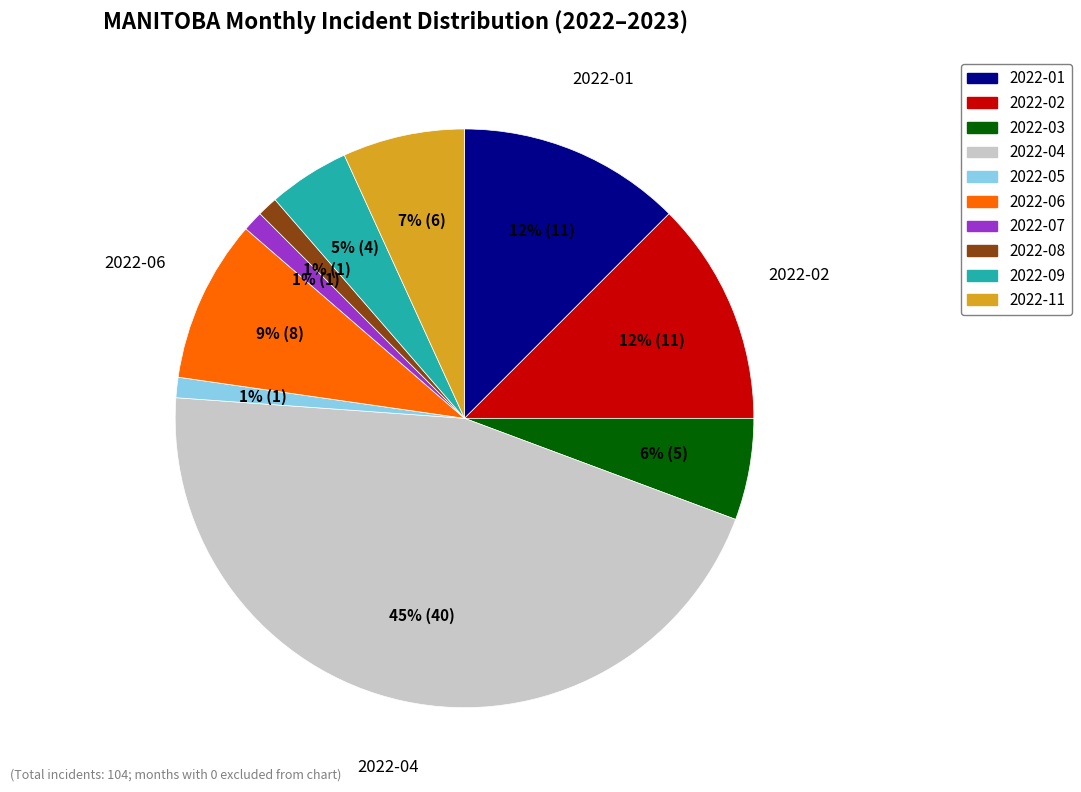

How many slices are in this pie chart?

10